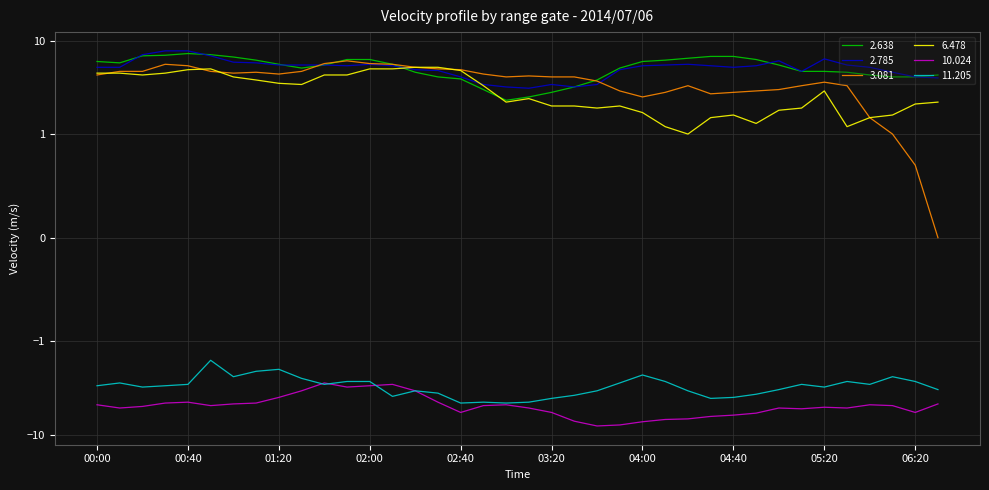

Is the value of 6.478 at 2014/07/06 00:30 greater than the value of 2.638 at 2014/07/06 01:50?

No